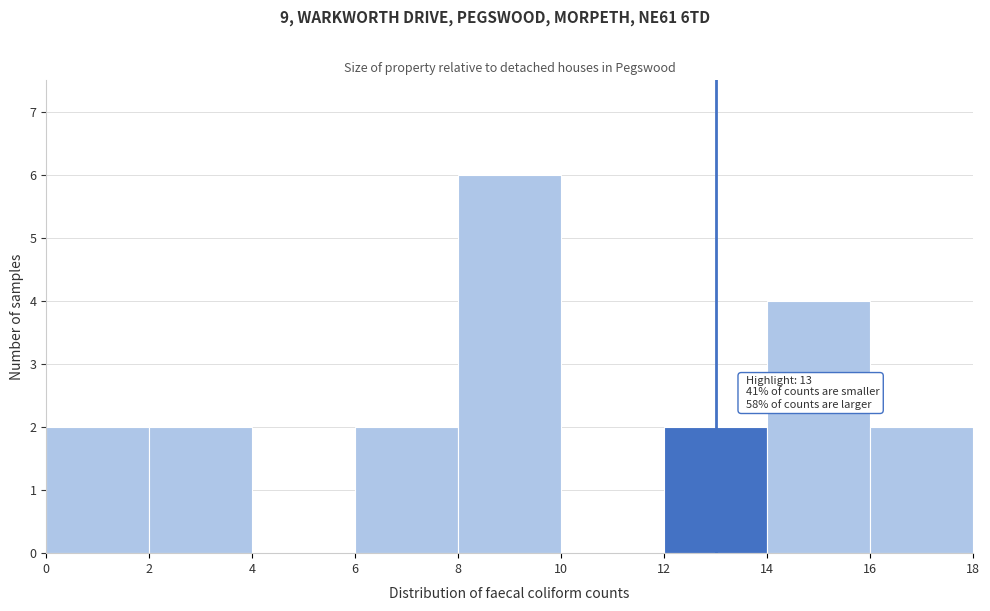

Which range on the x-axis has the tallest bar?

8 to 10